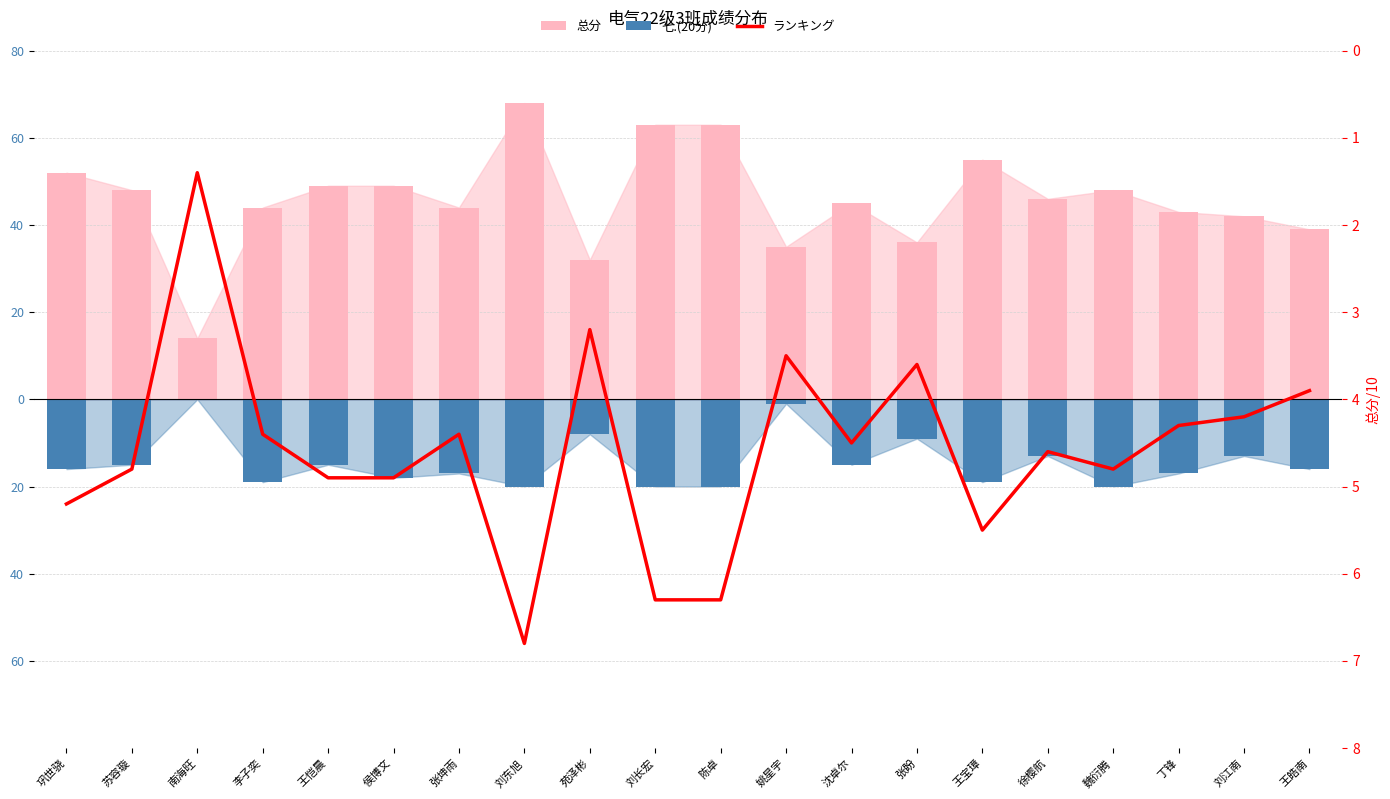

Between 姚星宇 and 陈卓, which is larger?

陈卓